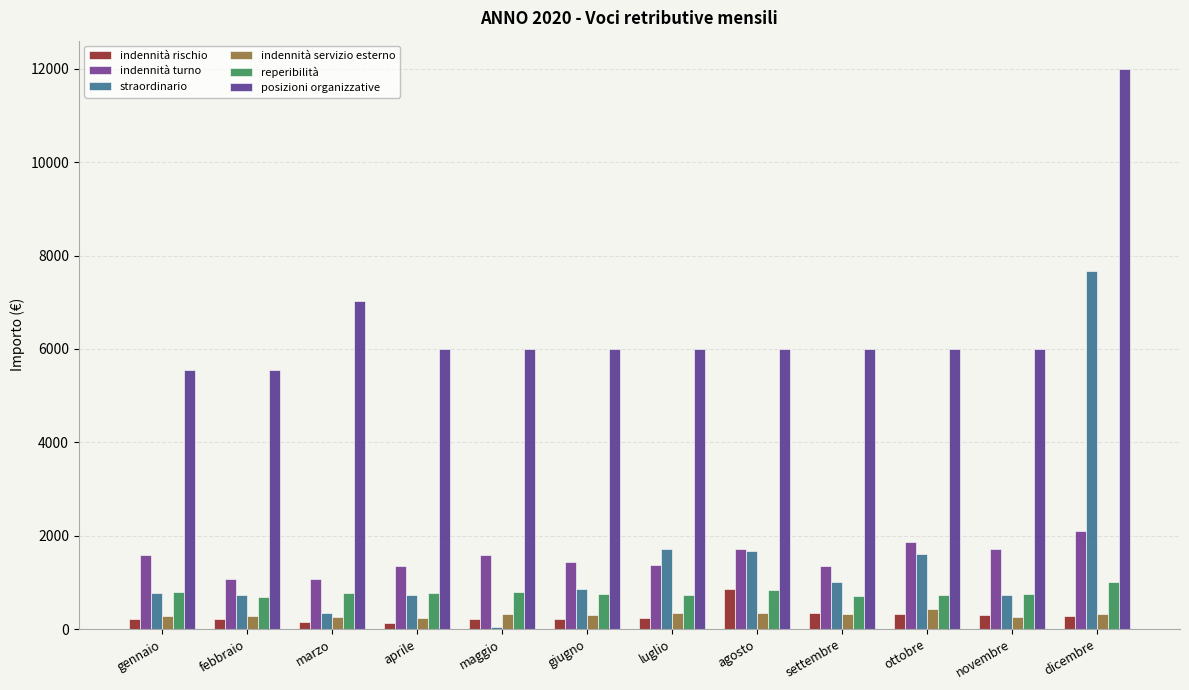

List the series in order of their peak value, highest first.

posizioni organizzative, straordinario, indennità turno, reperibilità, indennità rischio, indennità servizio esterno